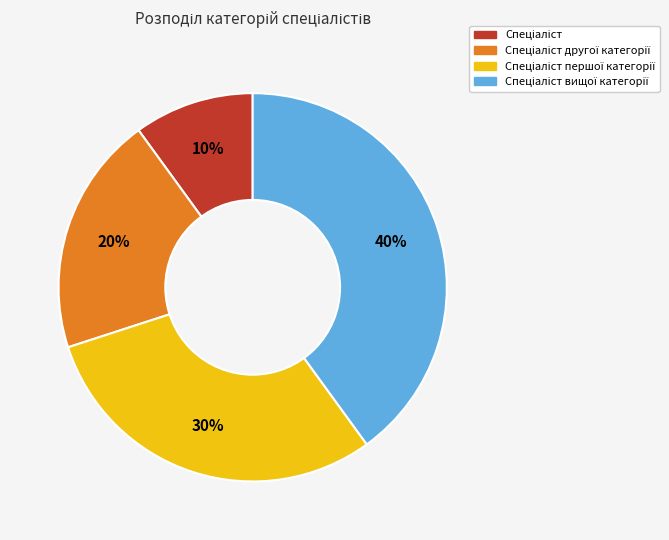

How many segments does this pie chart have?

4